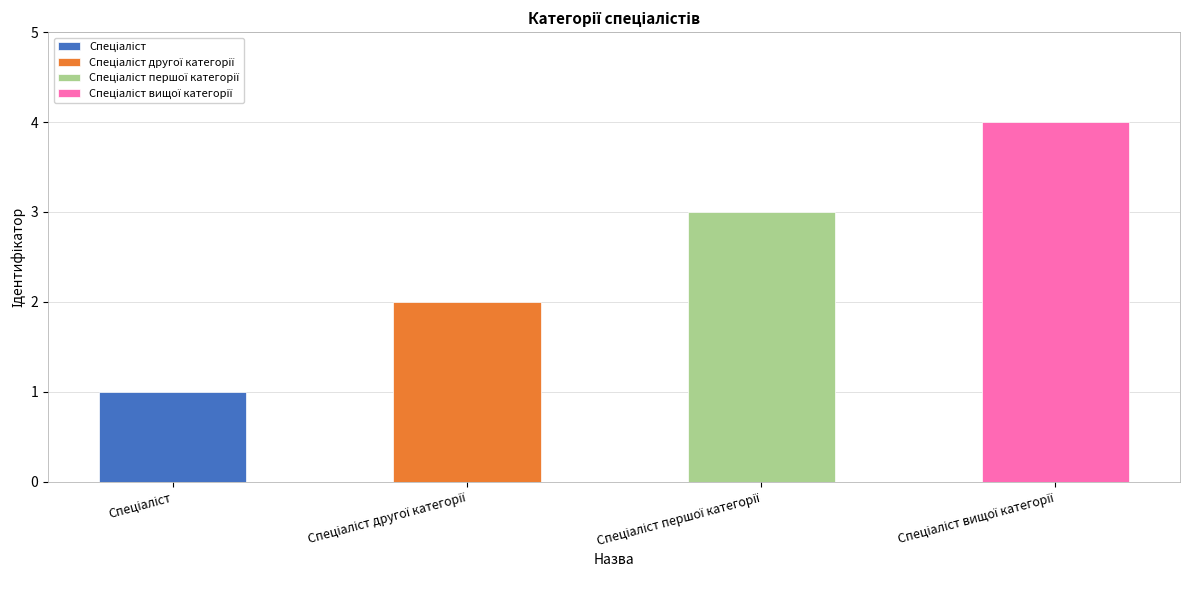

Is it true that the value at Спеціаліст другої категорії is 3?

False